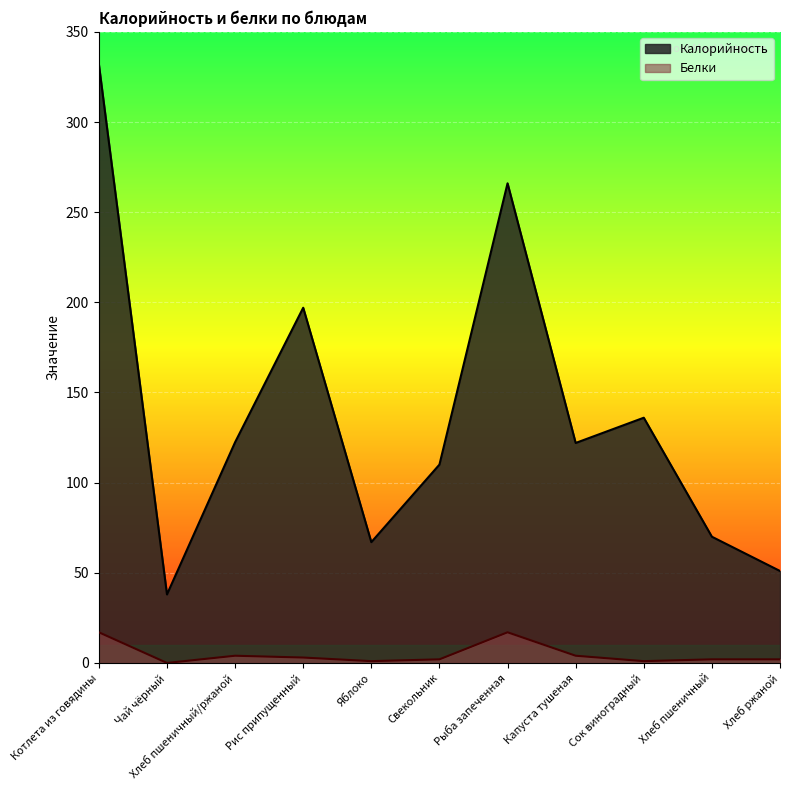

How many lines are shown in the chart?

2